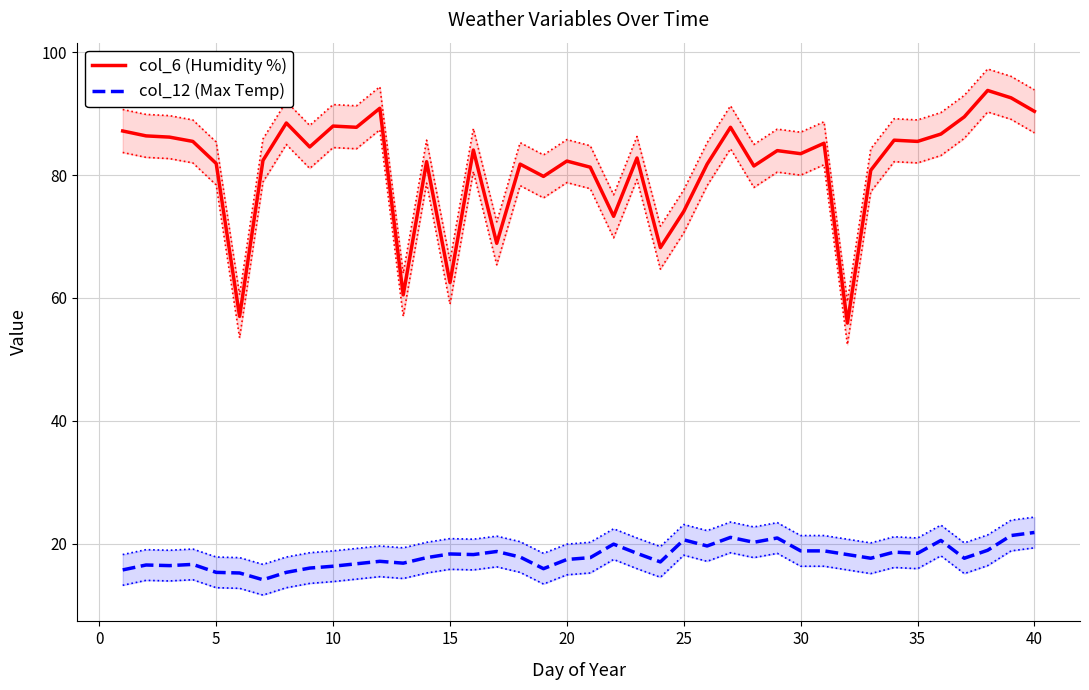

What is the sum of all col_6 (Humidity %) values?

3252.9